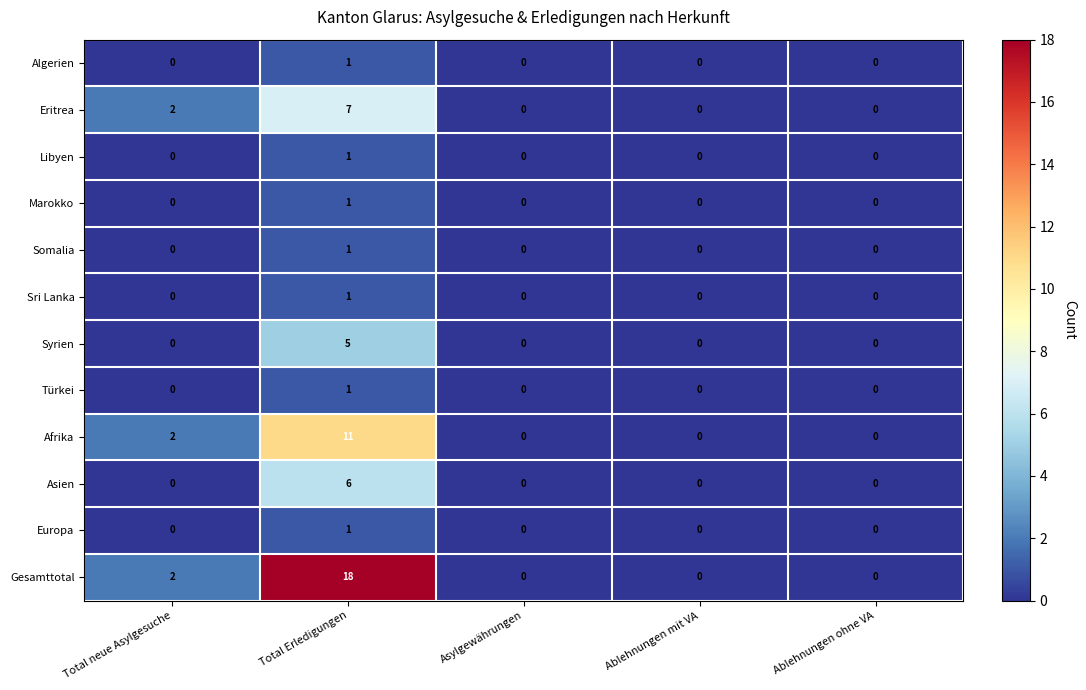

What is the maximum value shown in the chart?

18